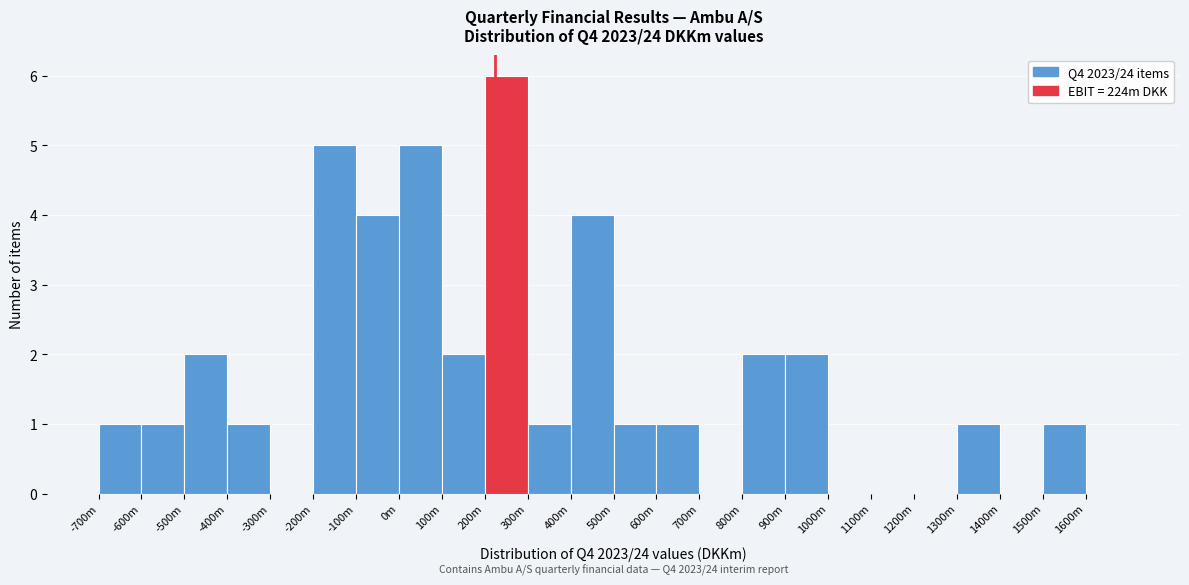

Reading left to right, what are all the values shown in this chart?

-700m=1	-600m=1	-500m=2	-400m=1	-300m=0	-200m=5	-100m=4	0m=5	100m=2	200m=6	300m=1	400m=4	500m=1	600m=1	700m=0	800m=2	900m=2	1000m=0	1100m=0	1200m=0	1300m=1	1400m=0	1500m=1	1600m=0